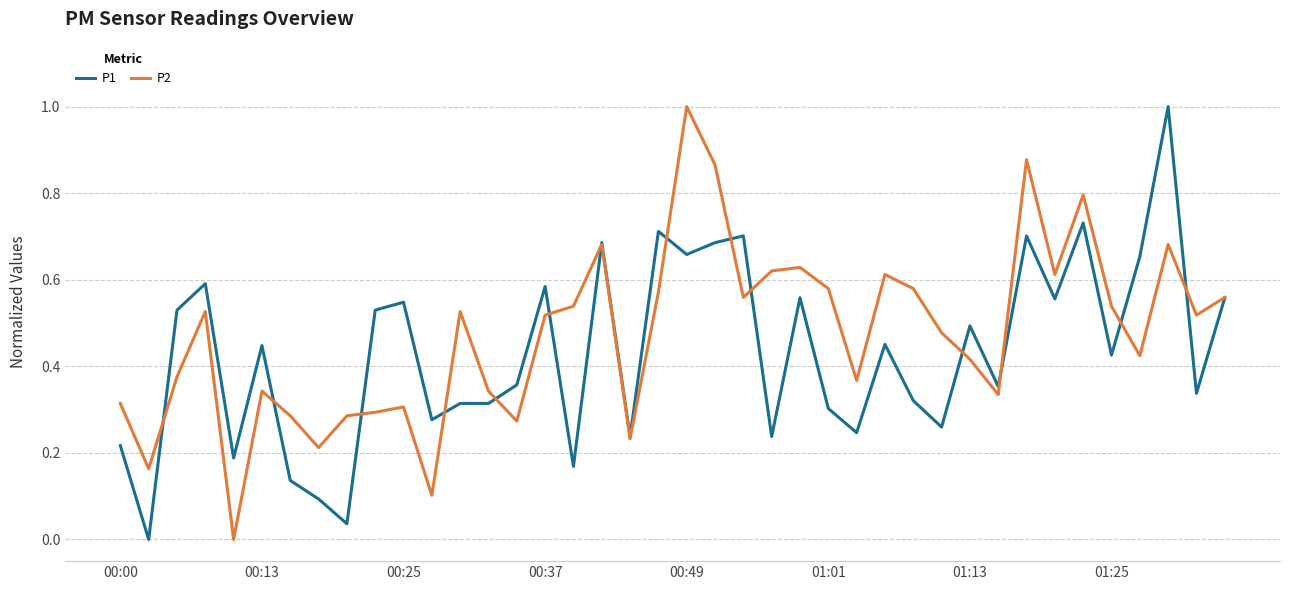

What is the maximum value for P2?

1.0